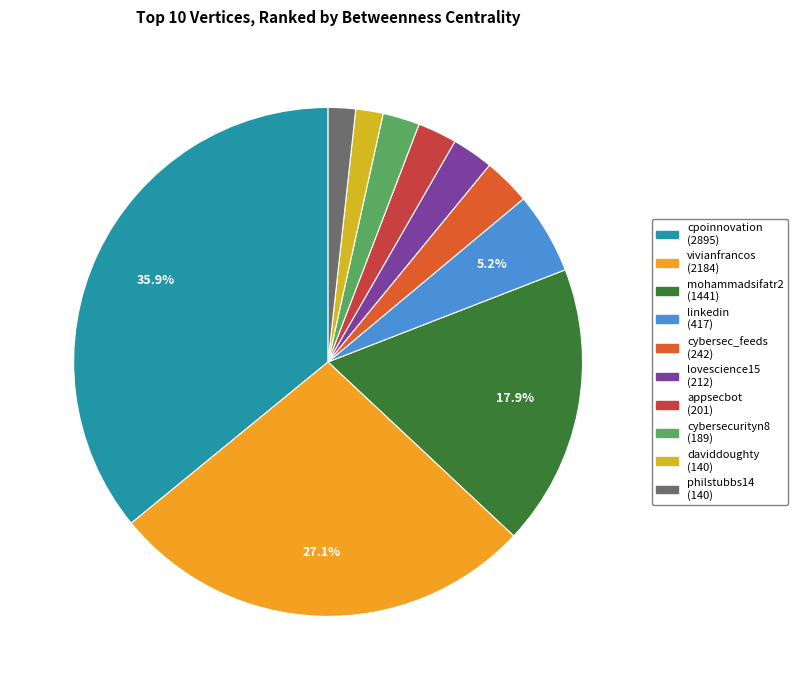

Does any single category account for the majority?

No